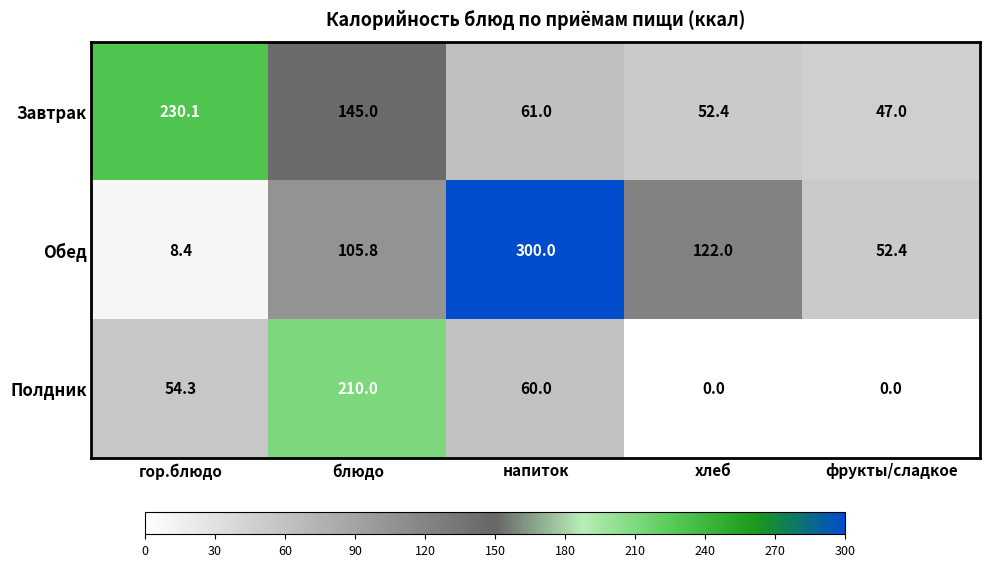

Which category has the highest value across all series?

напиток